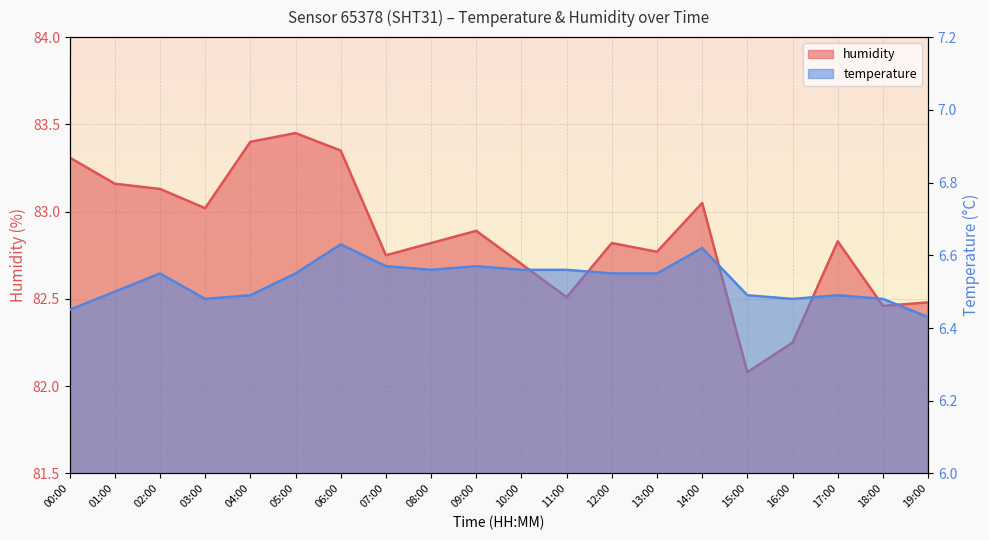

At which category is the sum across all series the highest?

05:00